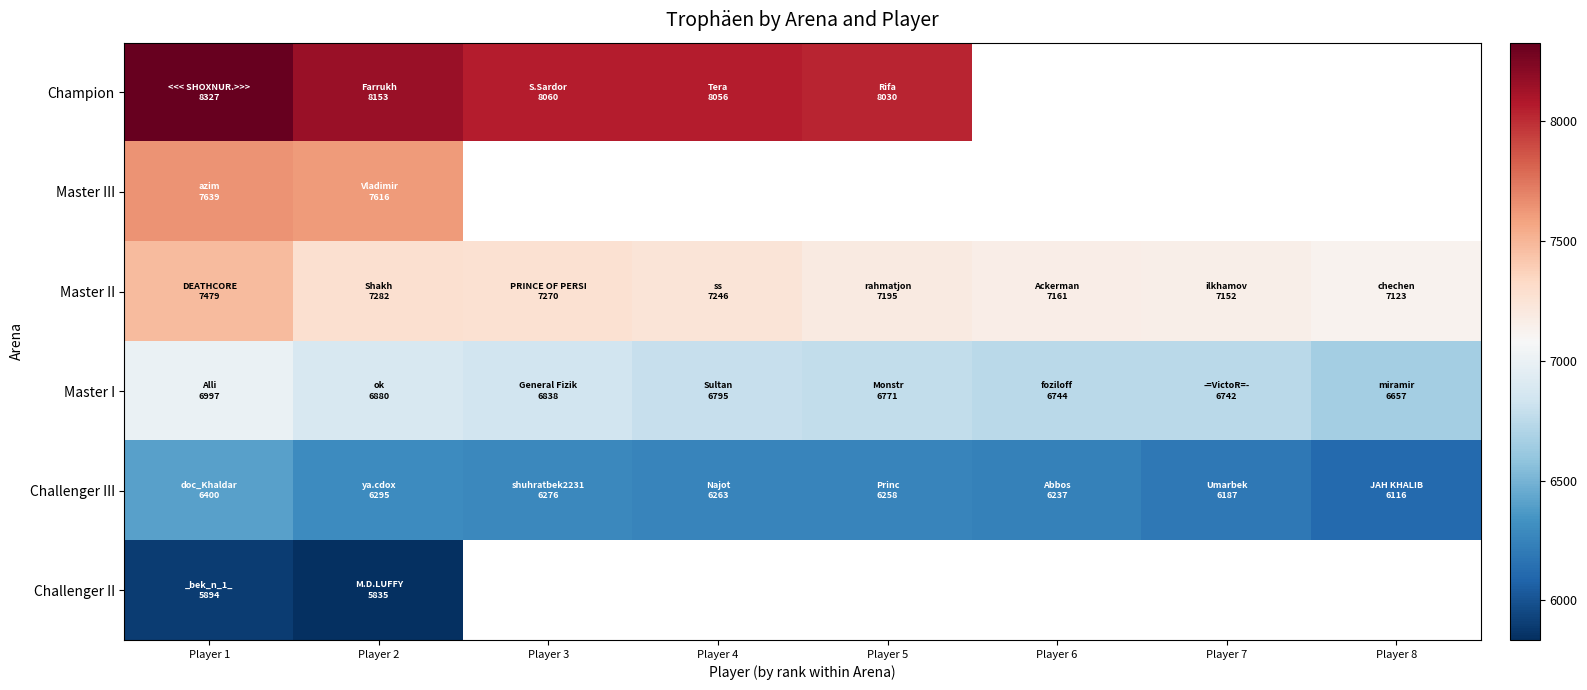

At which label does Challenger III first exceed 6263?

Player 1